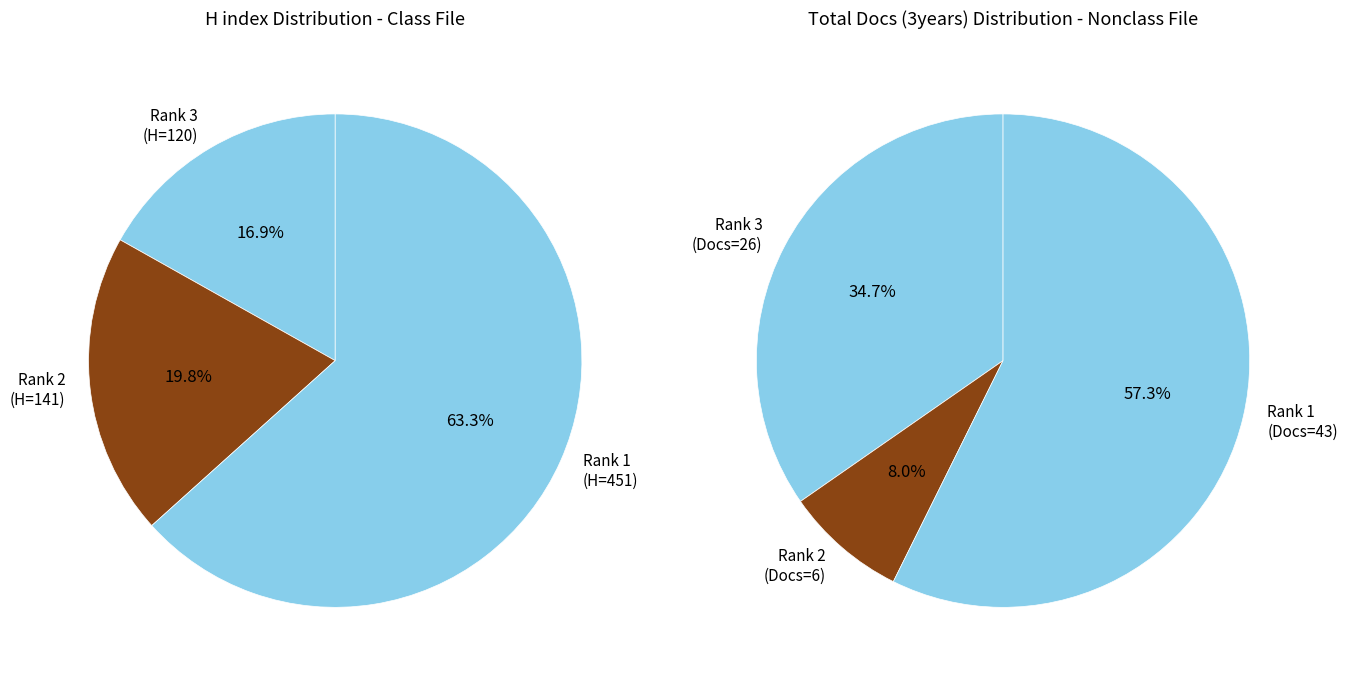

True or false: LUTS: Lower Urinary Tract Symptoms accounts for 99% of the total.

False